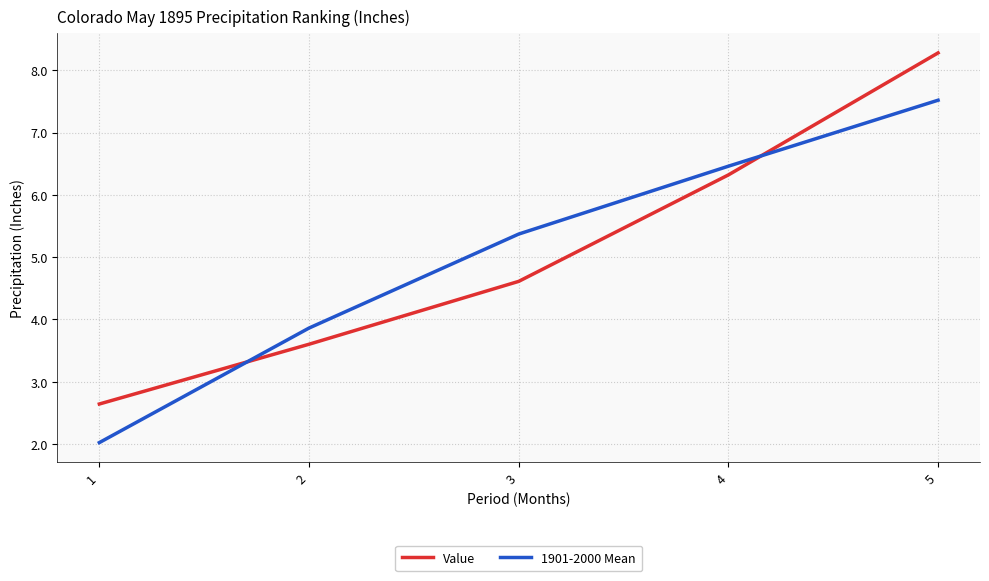

How many intersections are there between 1901-2000 Mean and Value?

2